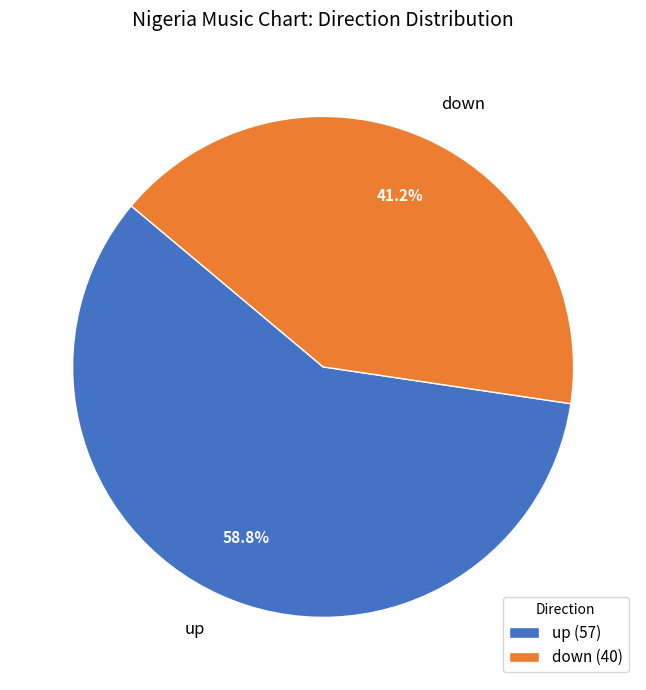

What is the smallest slice in the pie chart?

down